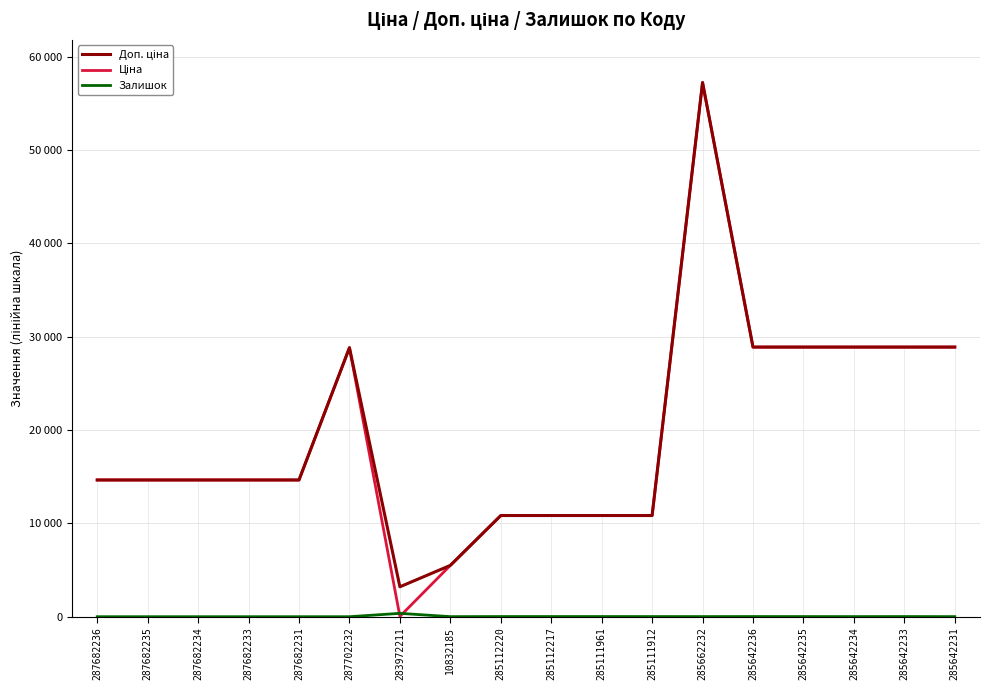

What is the value of the Доп. ціна point at the 16th from the left?

28890.3